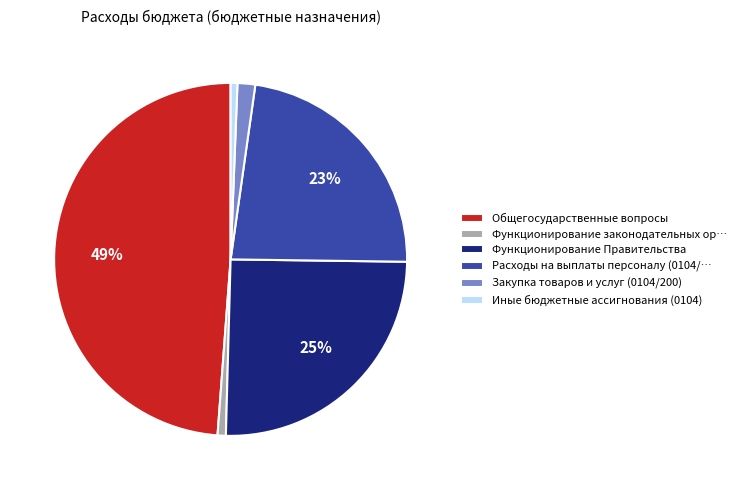

Which category has the biggest portion of the pie?

Общегосударственные вопросы